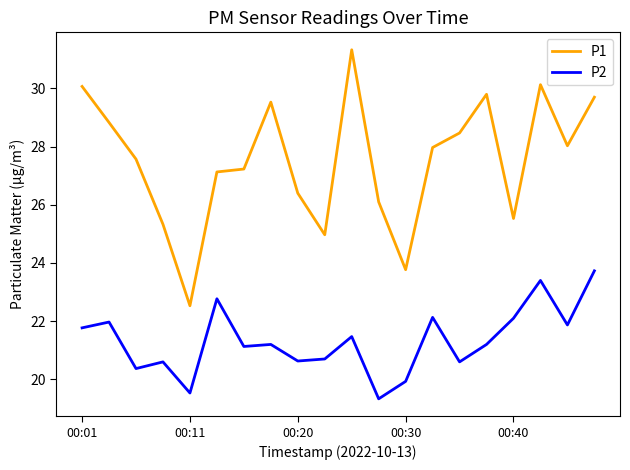

Which series has the largest range (max minus min)?

P1